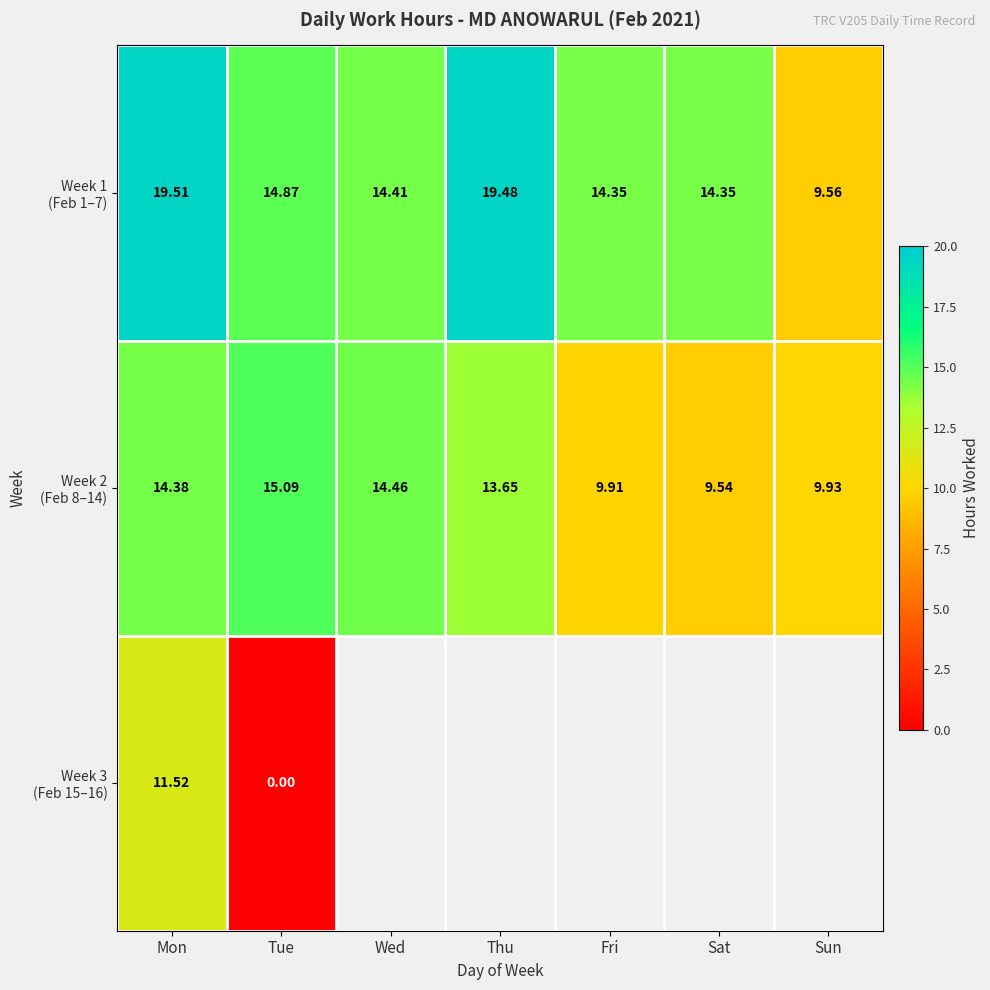

What is the sum of the Week 2 (Feb 8–14) values at Thu and Sun?

23.6